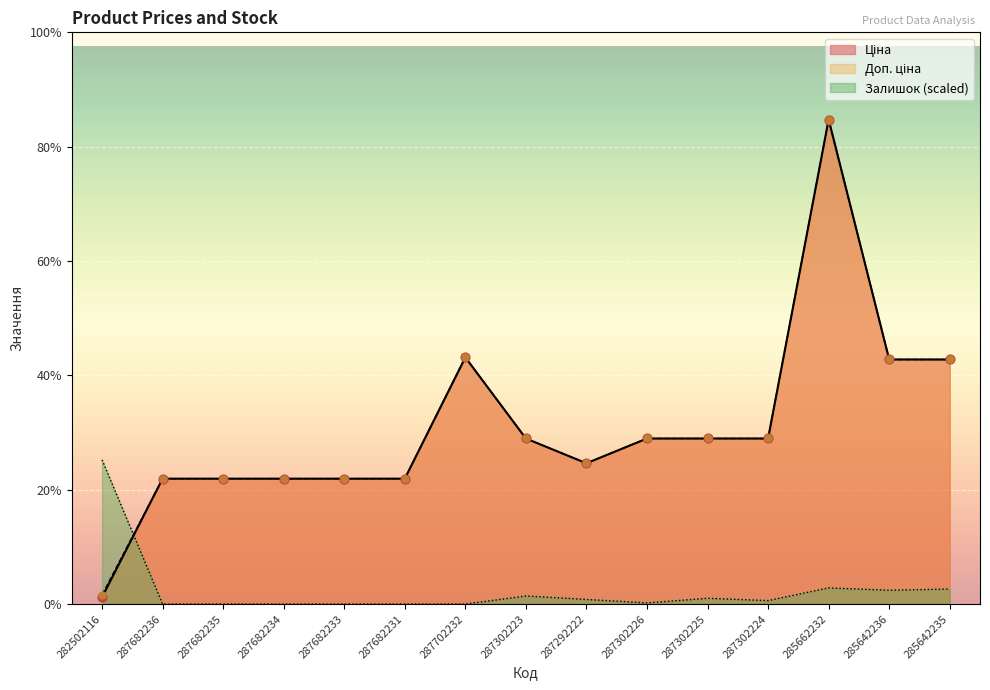

What is the total value across all series at 287682235?

30240.0